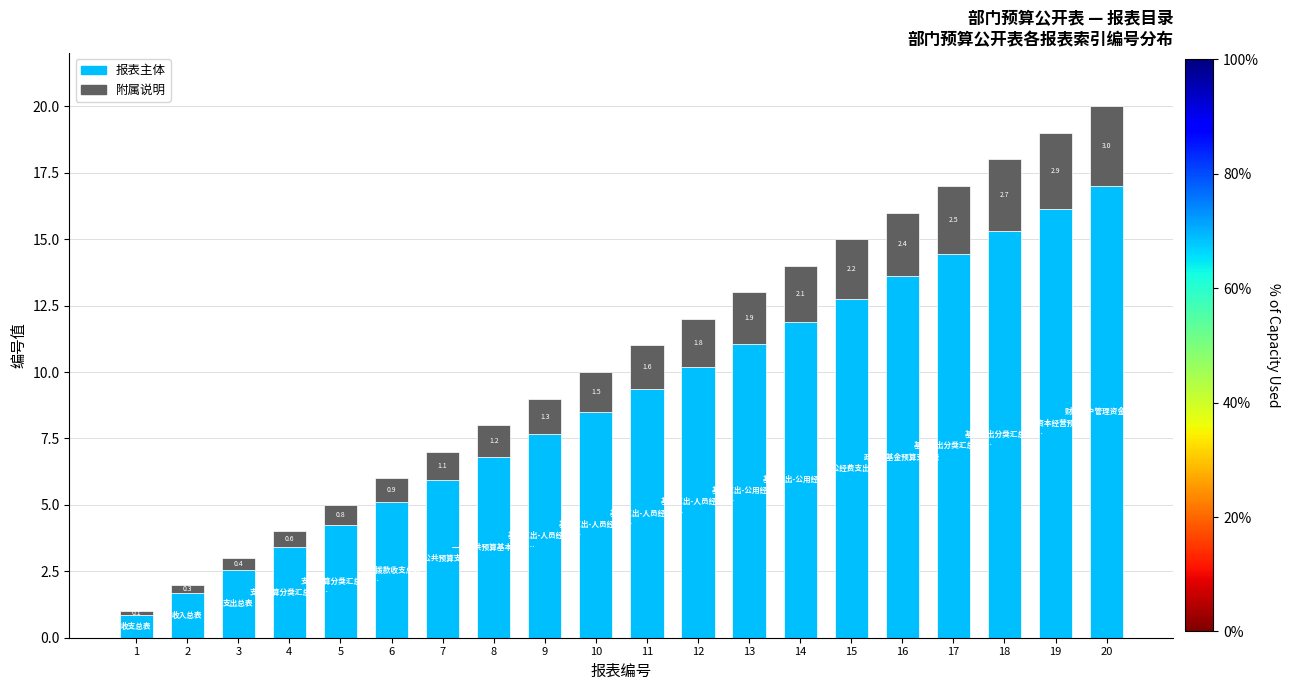

At which label is 报表主体 closest to 8?

9